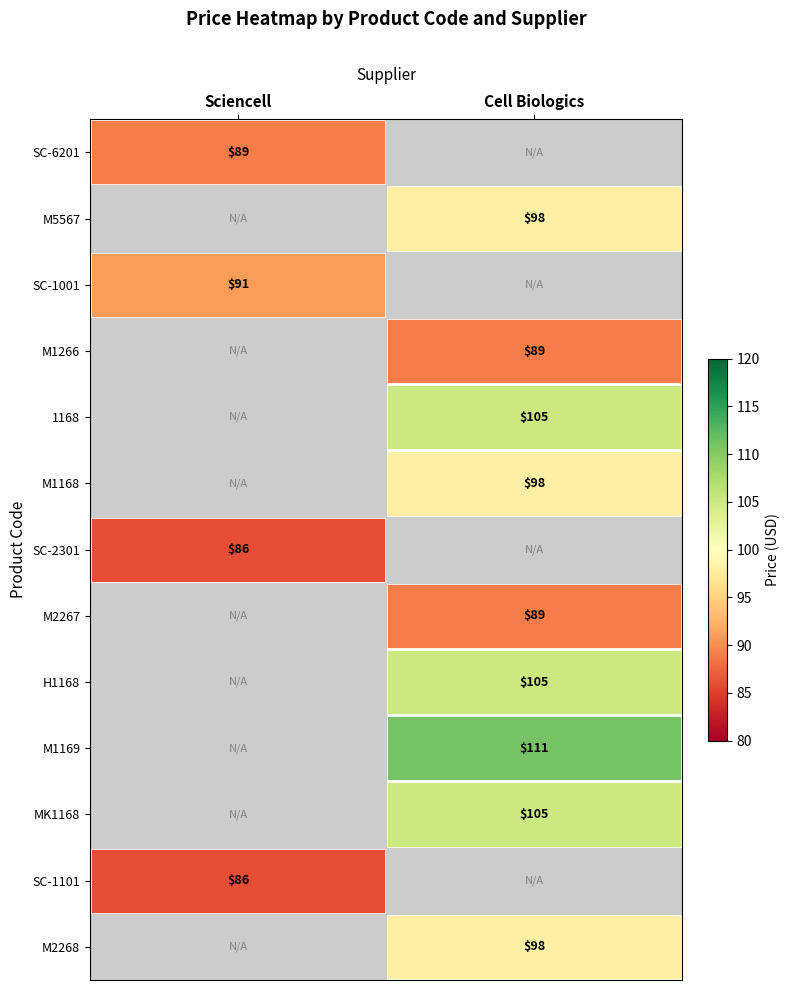

The M1168 series shows 173 at Cell Biologics. True or false?

False